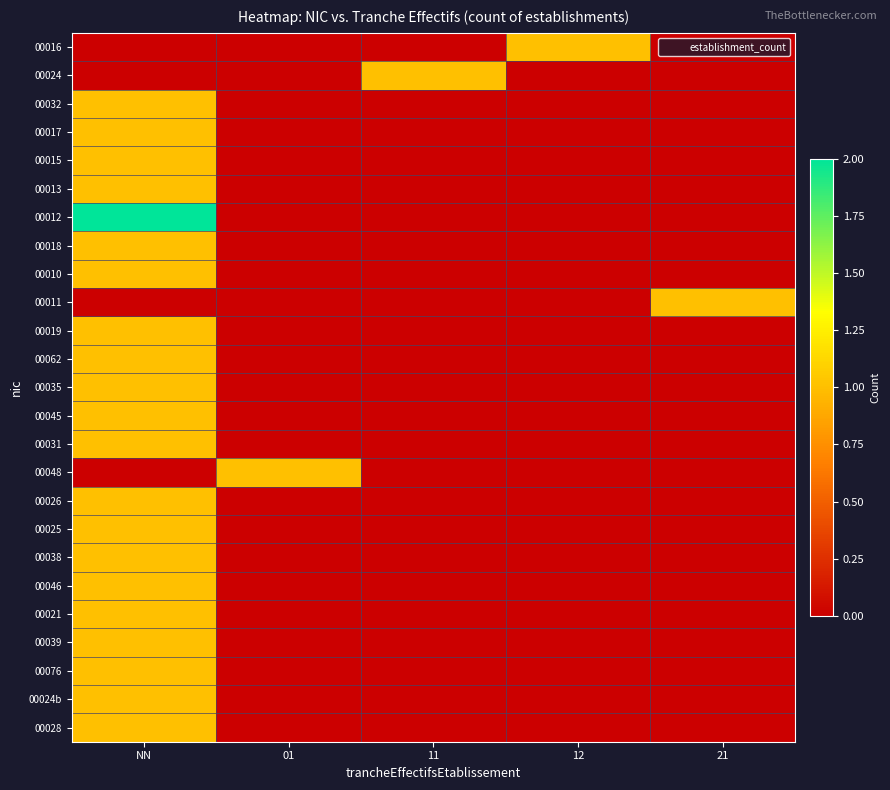

Reading right to left, list all the values displayed in this chart.

00016: 21=0	12=1	11=0	01=0	NN=0
00024: 21=0	12=0	11=1	01=0	NN=0
00032: 21=0	12=0	11=0	01=0	NN=1
00017: 21=0	12=0	11=0	01=0	NN=1
00015: 21=0	12=0	11=0	01=0	NN=1
00013: 21=0	12=0	11=0	01=0	NN=1
00012: 21=0	12=0	11=0	01=0	NN=2
00018: 21=0	12=0	11=0	01=0	NN=1
00010: 21=0	12=0	11=0	01=0	NN=1
00011: 21=1	12=0	11=0	01=0	NN=0
00019: 21=0	12=0	11=0	01=0	NN=1
00062: 21=0	12=0	11=0	01=0	NN=1
00035: 21=0	12=0	11=0	01=0	NN=1
00045: 21=0	12=0	11=0	01=0	NN=1
00031: 21=0	12=0	11=0	01=0	NN=1
00048: 21=0	12=0	11=0	01=1	NN=0
00026: 21=0	12=0	11=0	01=0	NN=1
00025: 21=0	12=0	11=0	01=0	NN=1
00038: 21=0	12=0	11=0	01=0	NN=1
00046: 21=0	12=0	11=0	01=0	NN=1
00021: 21=0	12=0	11=0	01=0	NN=1
00039: 21=0	12=0	11=0	01=0	NN=1
00076: 21=0	12=0	11=0	01=0	NN=1
00024b: 21=0	12=0	11=0	01=0	NN=1
00028: 21=0	12=0	11=0	01=0	NN=1